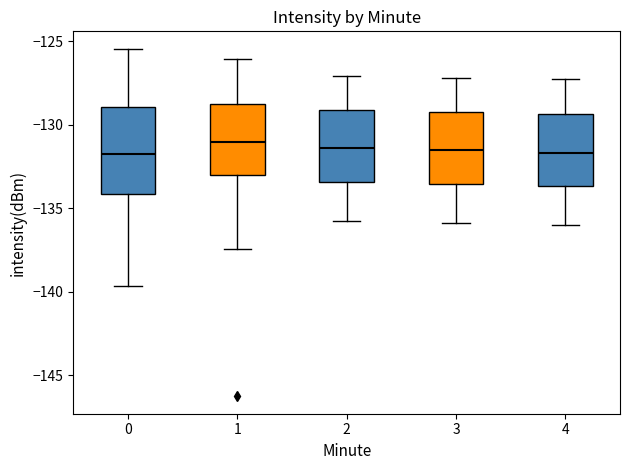

Reading left to right, transcribe this box plot: for each box, give where its median line is, the range the box spans, and where its two whiskers end, as read against the y-axis. The values are not printed on the chart, so give them approximately, as read against the axis.

0: median -132.0, box -134.0 to -129.0, whiskers -139.5 to -125.5
1: median -131.0, box -133.0 to -129.0, whiskers -137.5 to -126.0
2: median -131.5, box -133.5 to -129.0, whiskers -136.0 to -127.0
3: median -131.5, box -133.5 to -129.0, whiskers -136.0 to -127.0
4: median -131.5, box -133.5 to -129.5, whiskers -136.0 to -127.5